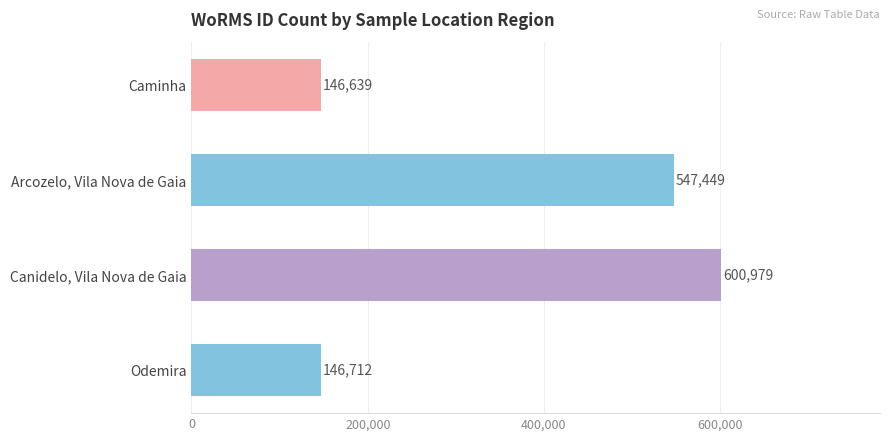

What is the change in value from Canidelo, Vila Nova de Gaia to Odemira?

-454267